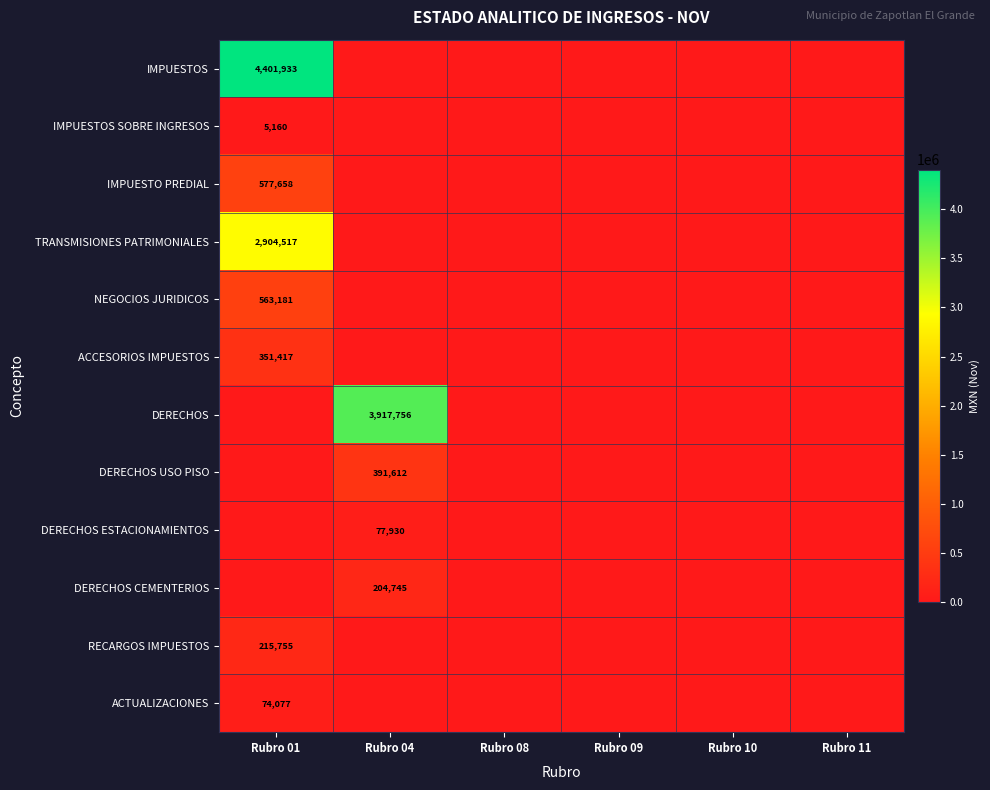

What is the maximum value shown in the chart?

4401932.6